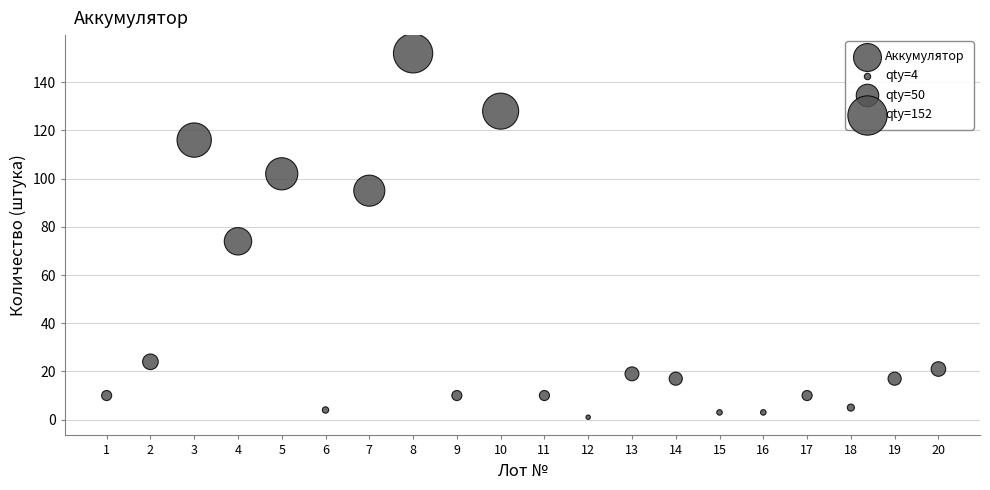

What is the range of X values (max minus min)?

19